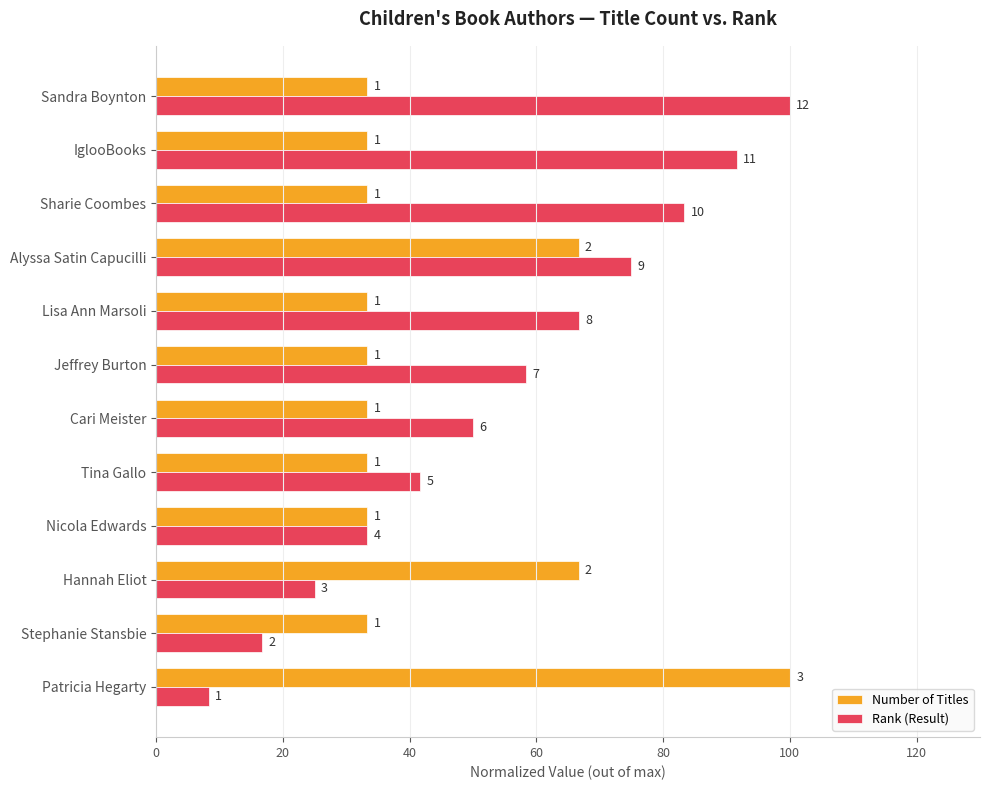

What are all the series names shown in the legend?

Number of Titles, Rank (Result)